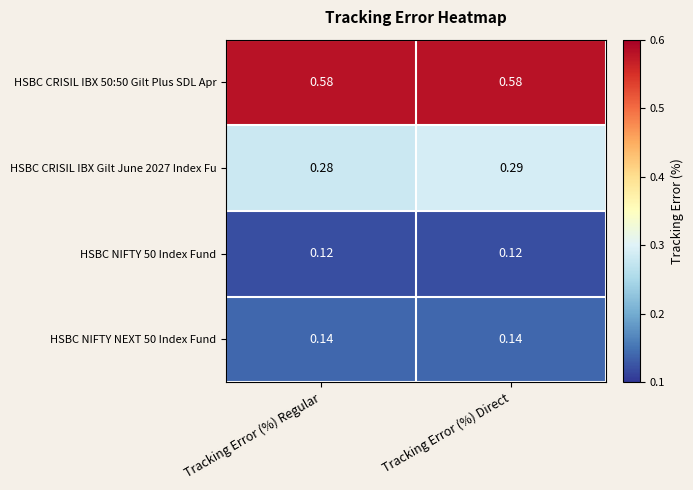

At which category is the sum across all series the highest?

Tracking Error (%) Direct